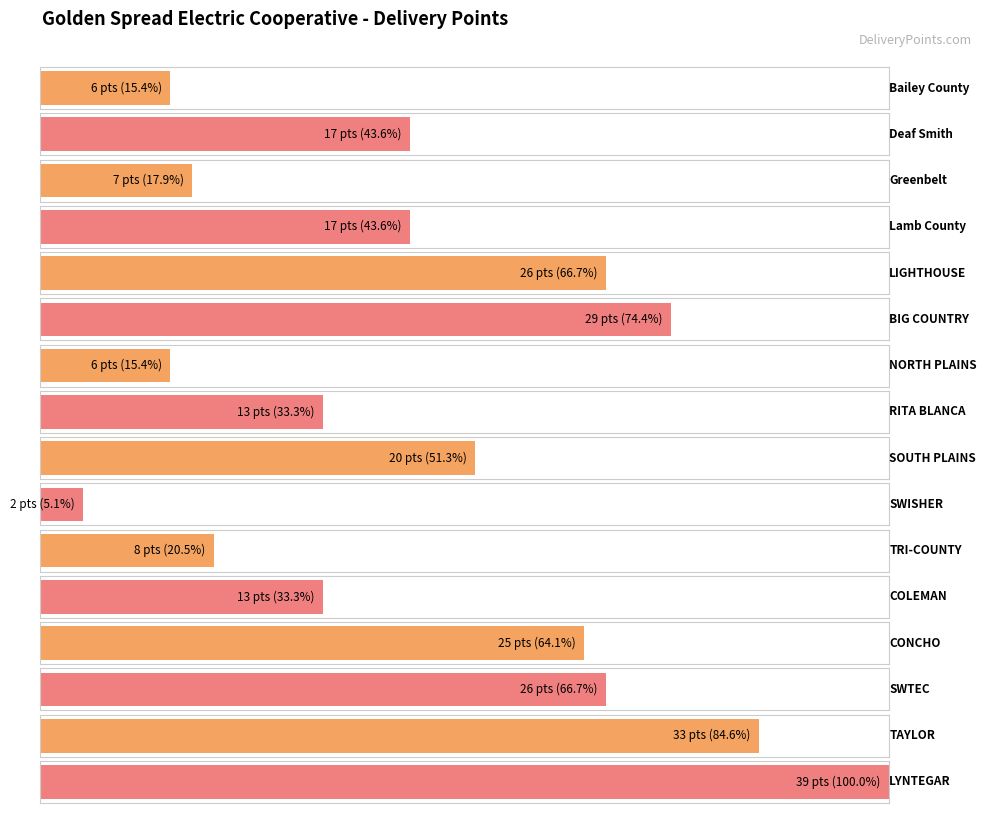

Reading left to right, what are all the values shown in this chart?

Bailey County=6	Deaf Smith=17	Greenbelt=7	Lamb County=17	LIGHTHOUSE=26	BIG COUNTRY=29	NORTH PLAINS=6	RITA BLANCA=13	SOUTH PLAINS=20	SWISHER=2	TRI-COUNTY=8	COLEMAN=13	CONCHO=25	SWTEC=26	TAYLOR=33	LYNTEGAR=39